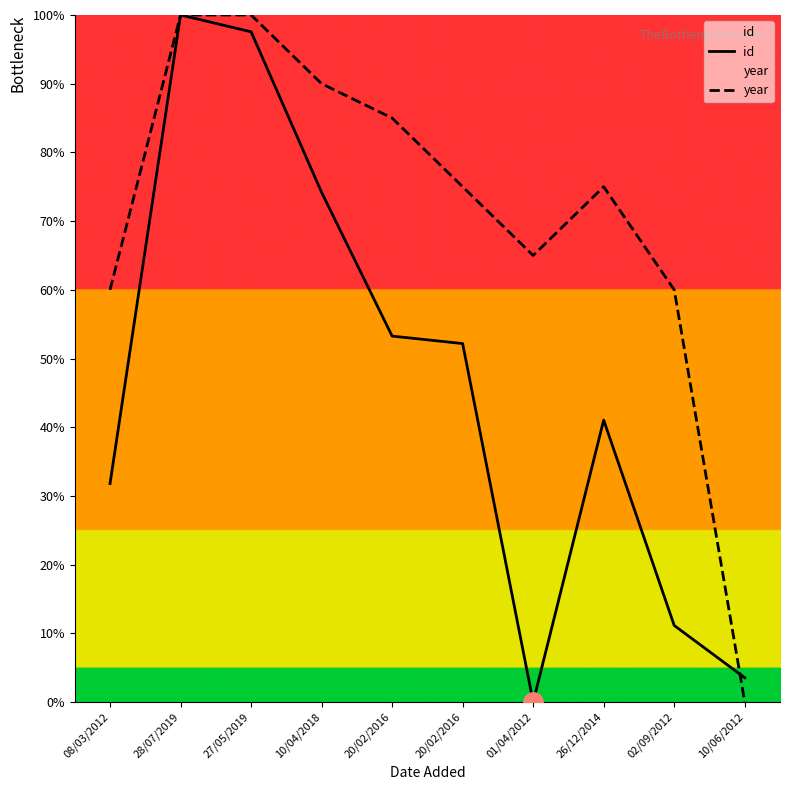

Where does the year series first go above 75?

28/07/2019